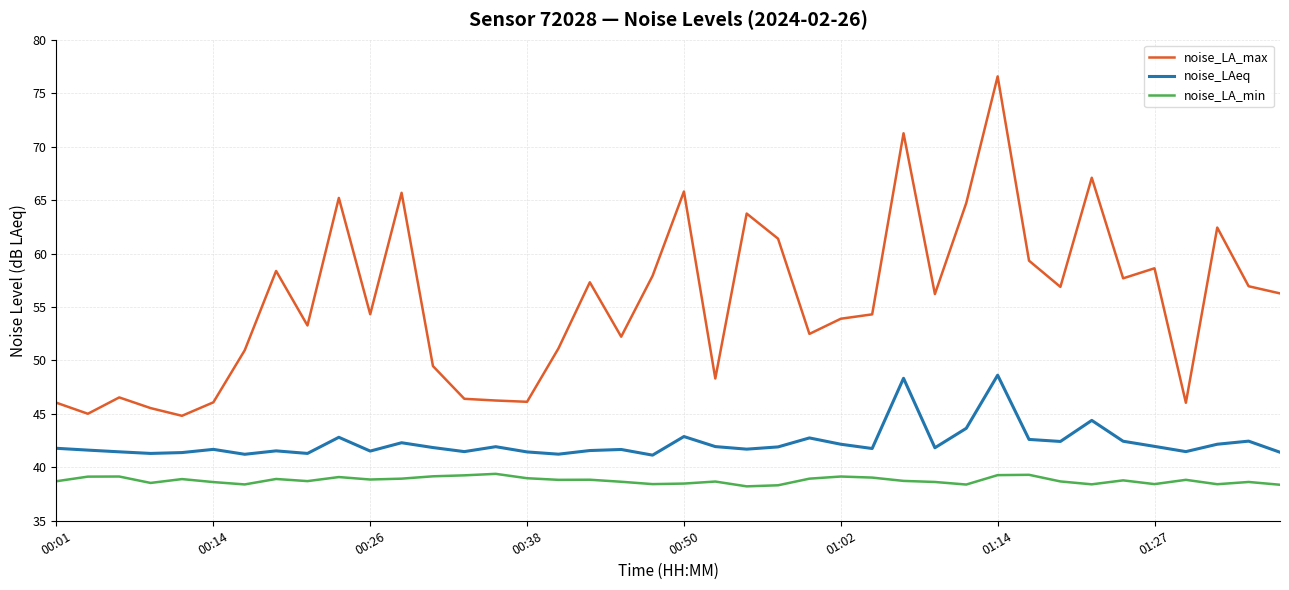

How many distinct data groups are displayed?

3